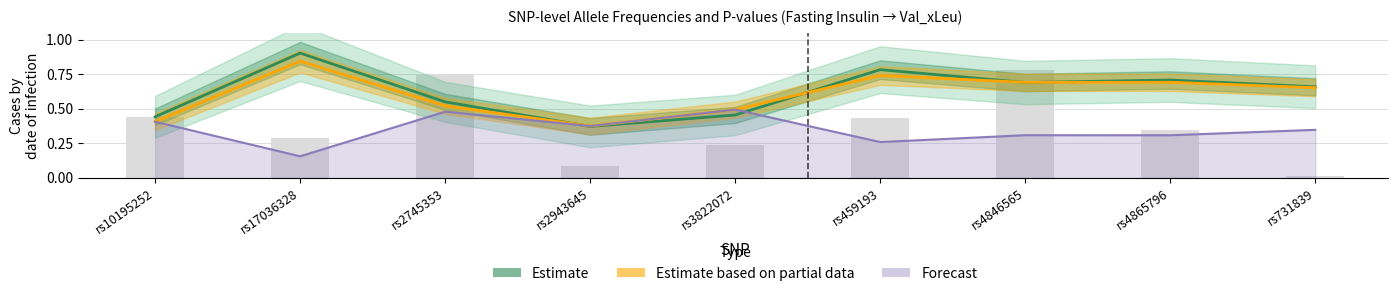

True or false: eaf.exposure has a value of 0.3 at rs4846565.

False